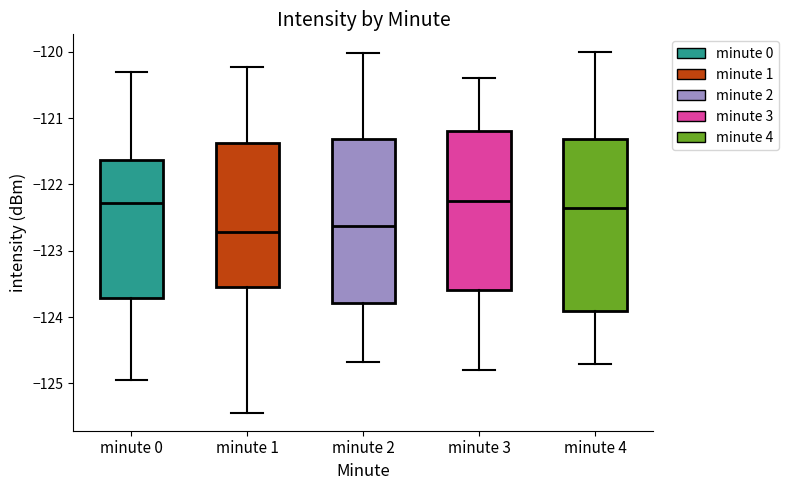

Where is the lower edge of the box for minute 4 on the y-axis? The values are not printed on the chart, so give them approximately, as read against the axis.

-123.9